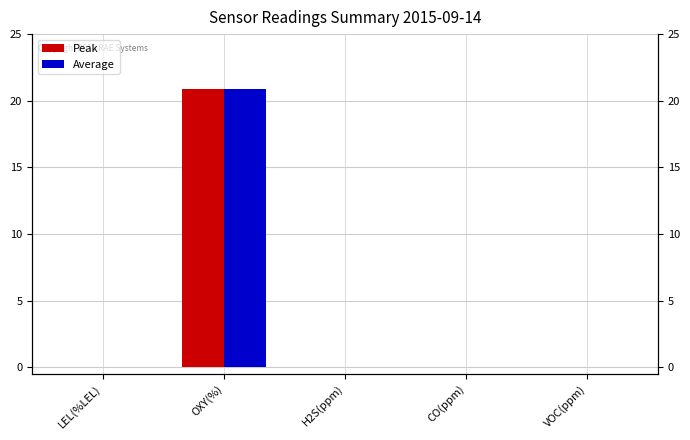

Which series has the largest range (max minus min)?

Peak